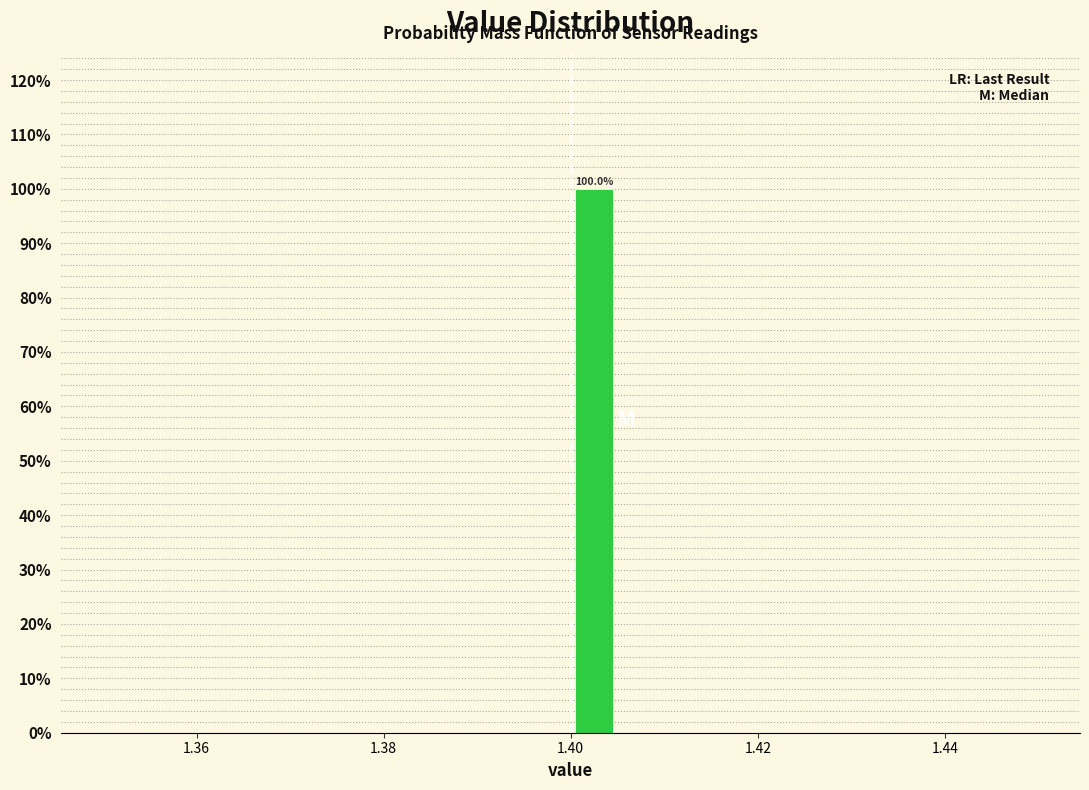

Read against the x-axis, roughly where is the centre of the tallest bar?

1.402